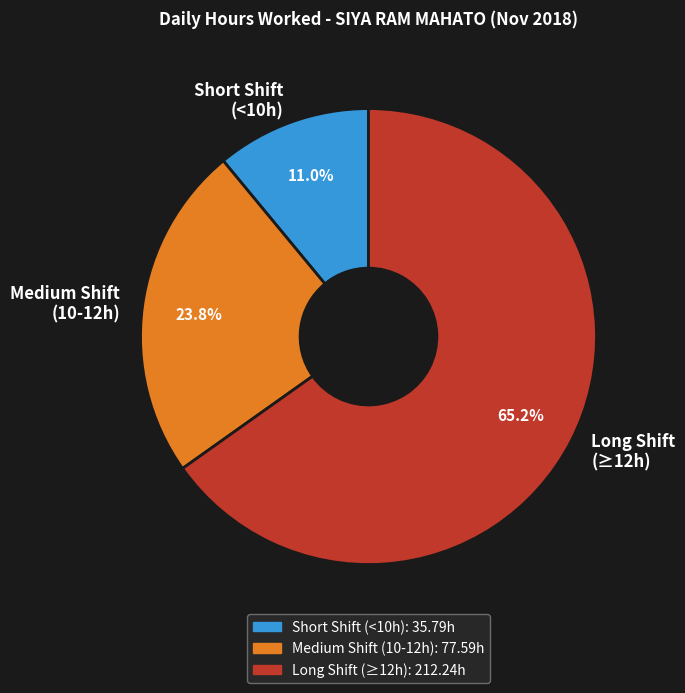

Is there any slice that represents more than half of the pie?

Yes